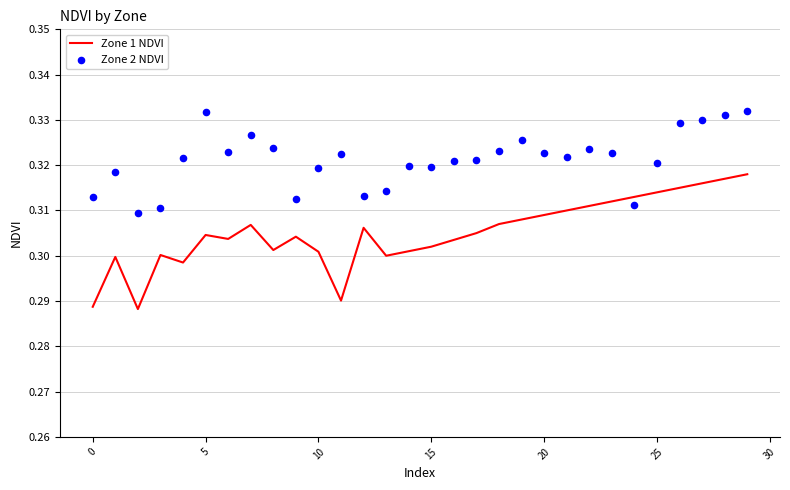

Which series reaches the minimum Y coordinate?

Zone 1 NDVI